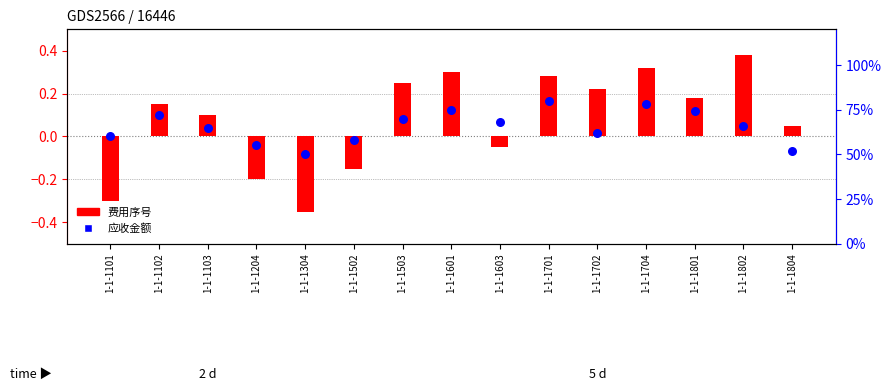

At which category is the sum across all series the highest?

1-1-1701